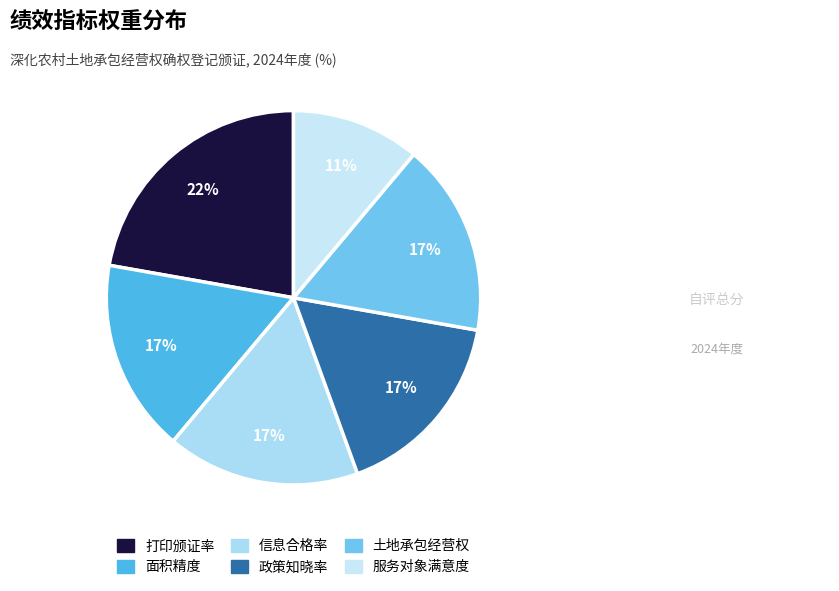

Is there any slice that represents more than half of the pie?

No